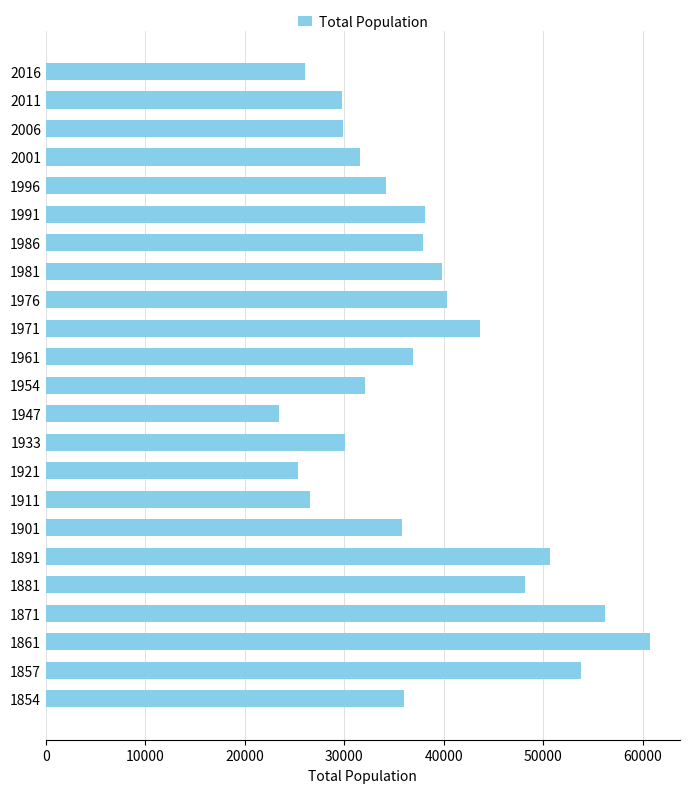

Which category has the highest value across all series?

1861